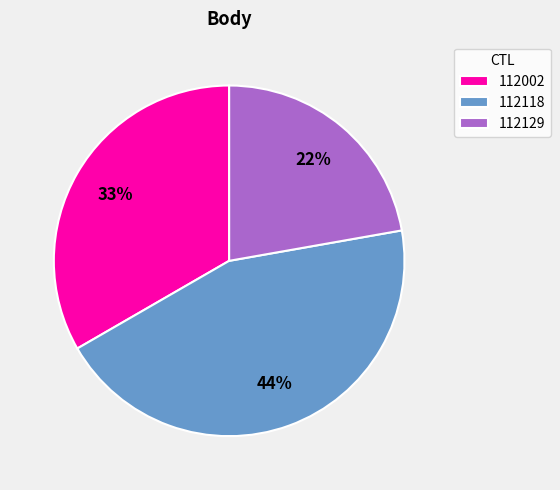

Which has a higher value, 112129 or 112002?

112002